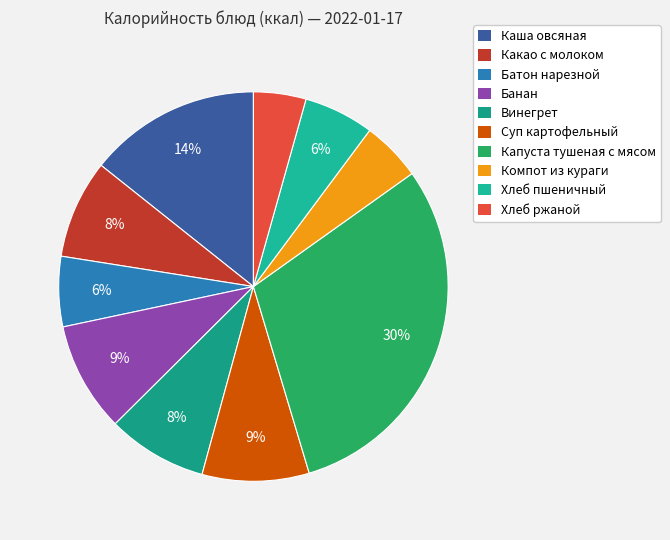

What is the change in value from Винегрет to Компот из кураги?

-45.0